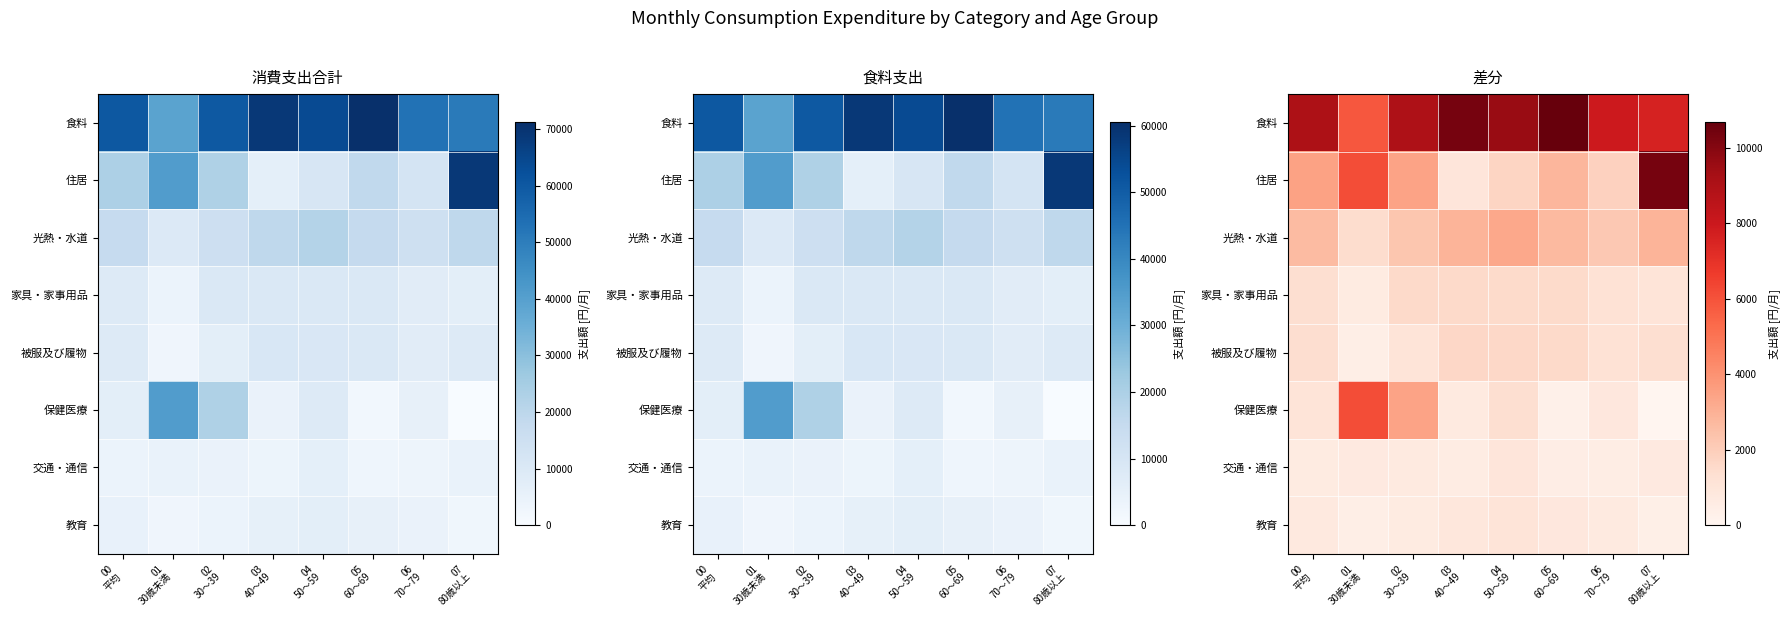

List the series in order of their peak value, lowest first.

交通・通信, 教育, 家具・家事用品, 被服及び履物, 光熱・水道, 保健医療, 住居, 食料